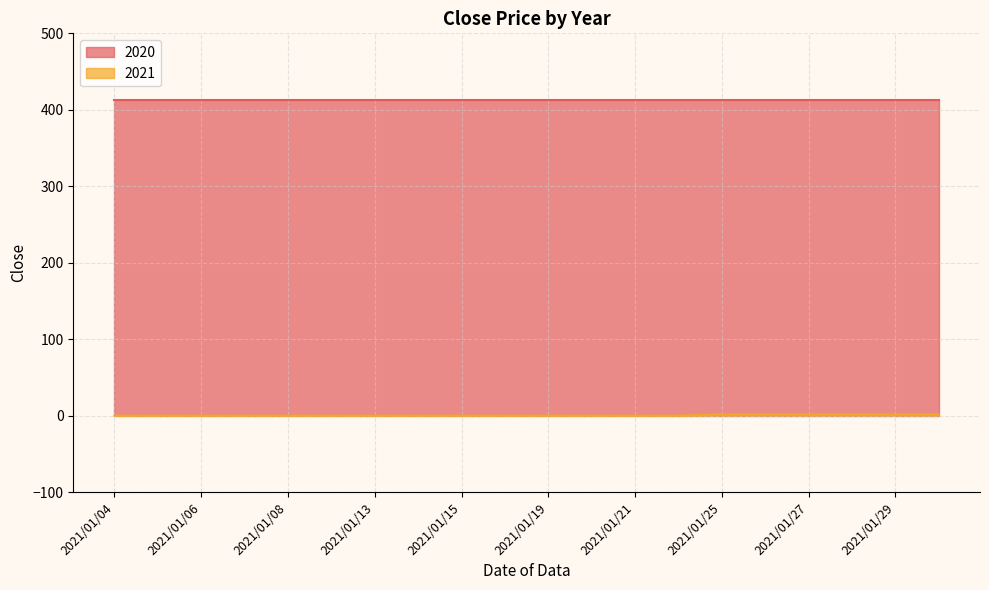

How many categories are shown in the chart?

20